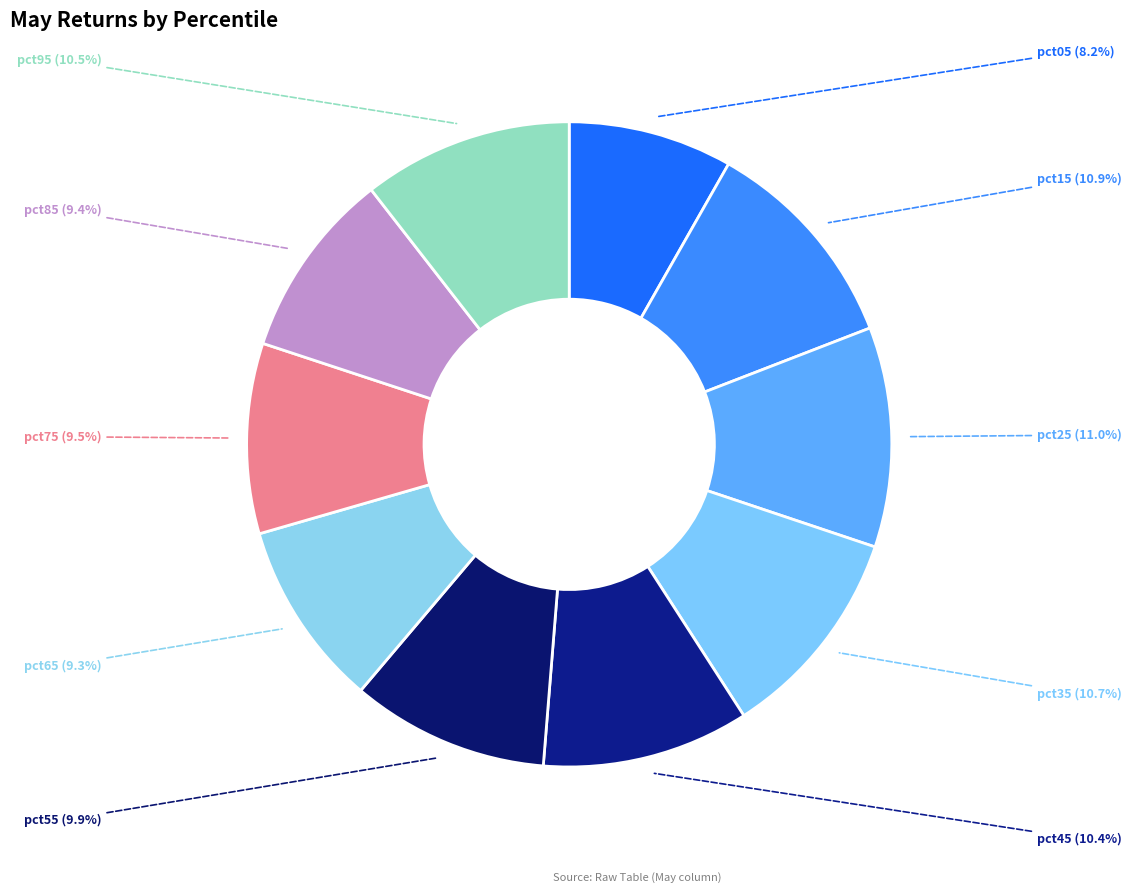

How many slices are in this pie chart?

10